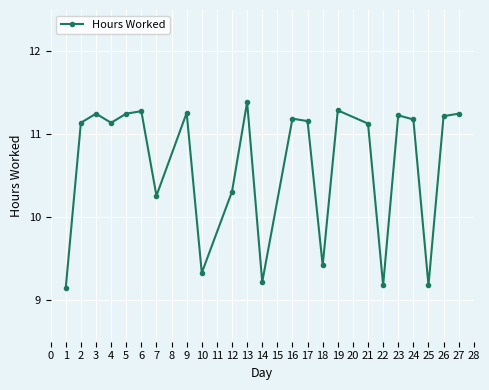

Is it true that the value at 14 is 3.9?

False